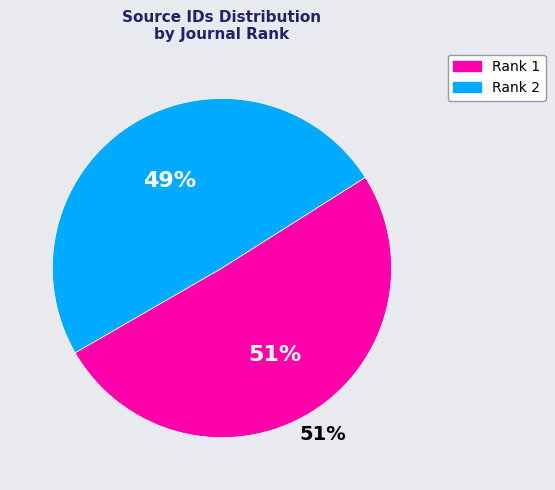

Which has a higher value, Rank 2
(Diabetes Research and Clinical Practice) or Rank 1
(Molecular and Cellular Endocrinology)?

Rank 1
(Molecular and Cellular Endocrinology)